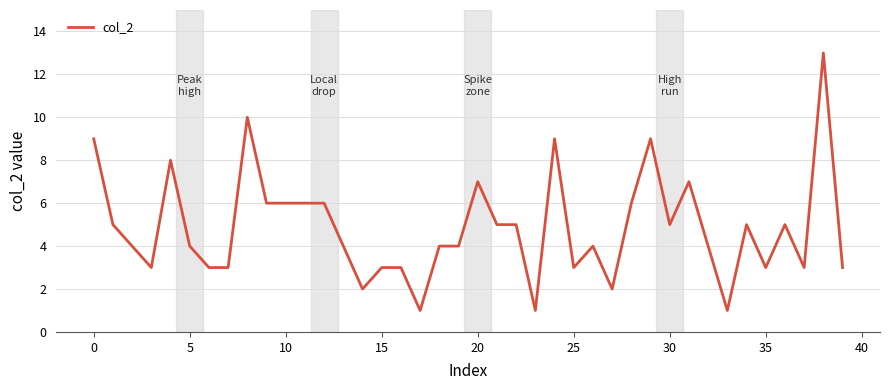

Is this an area chart (filled region under the line)?

No